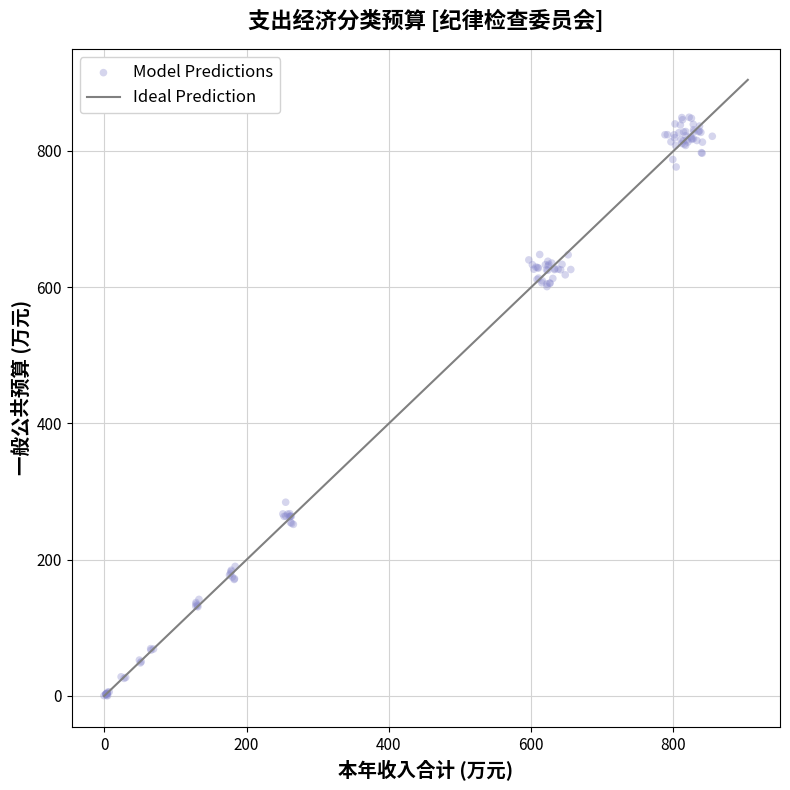

What Y value in the scatter plot is closest to 424?

284.4